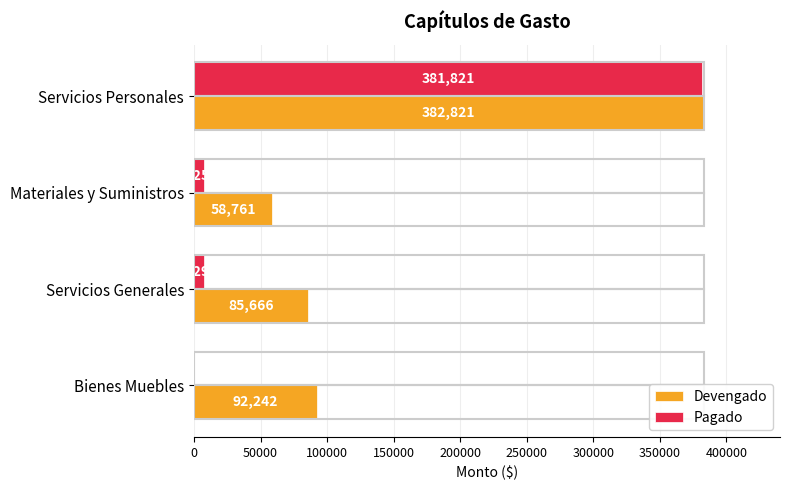

Count the number of categories in the chart.

4